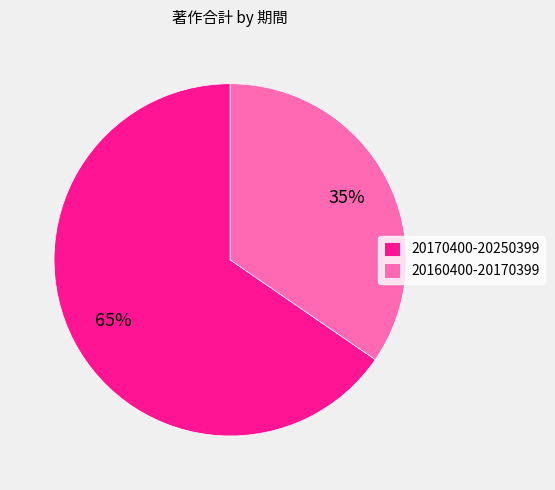

Which slice is the smallest?

20160400-20170399